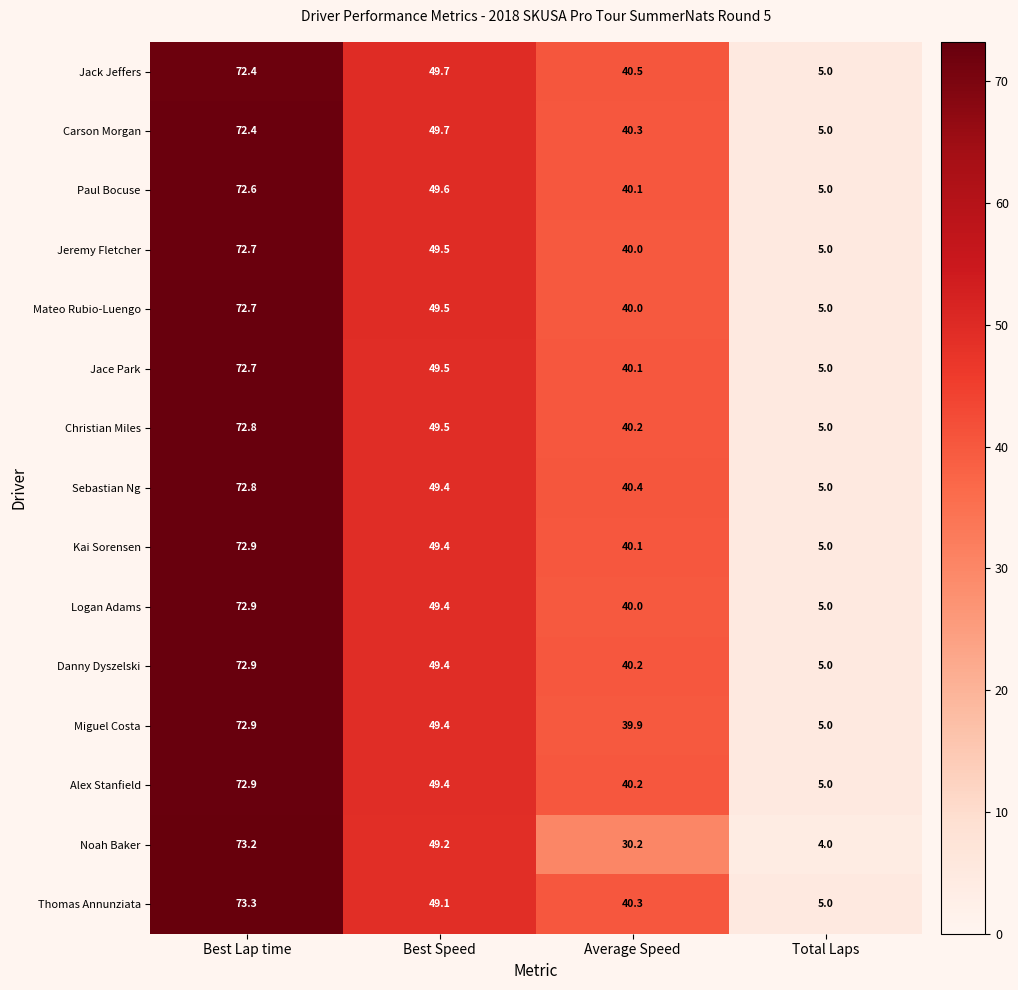

Between Best Lap time and Total Laps, which series saw the biggest shift?

Noah Baker